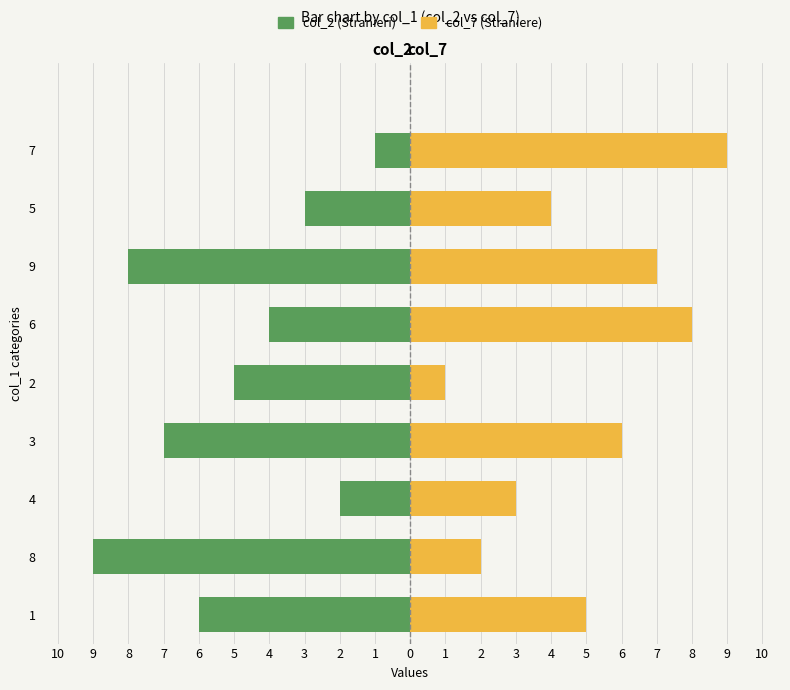

Is it true that col_7 equals 1 at 8?

False